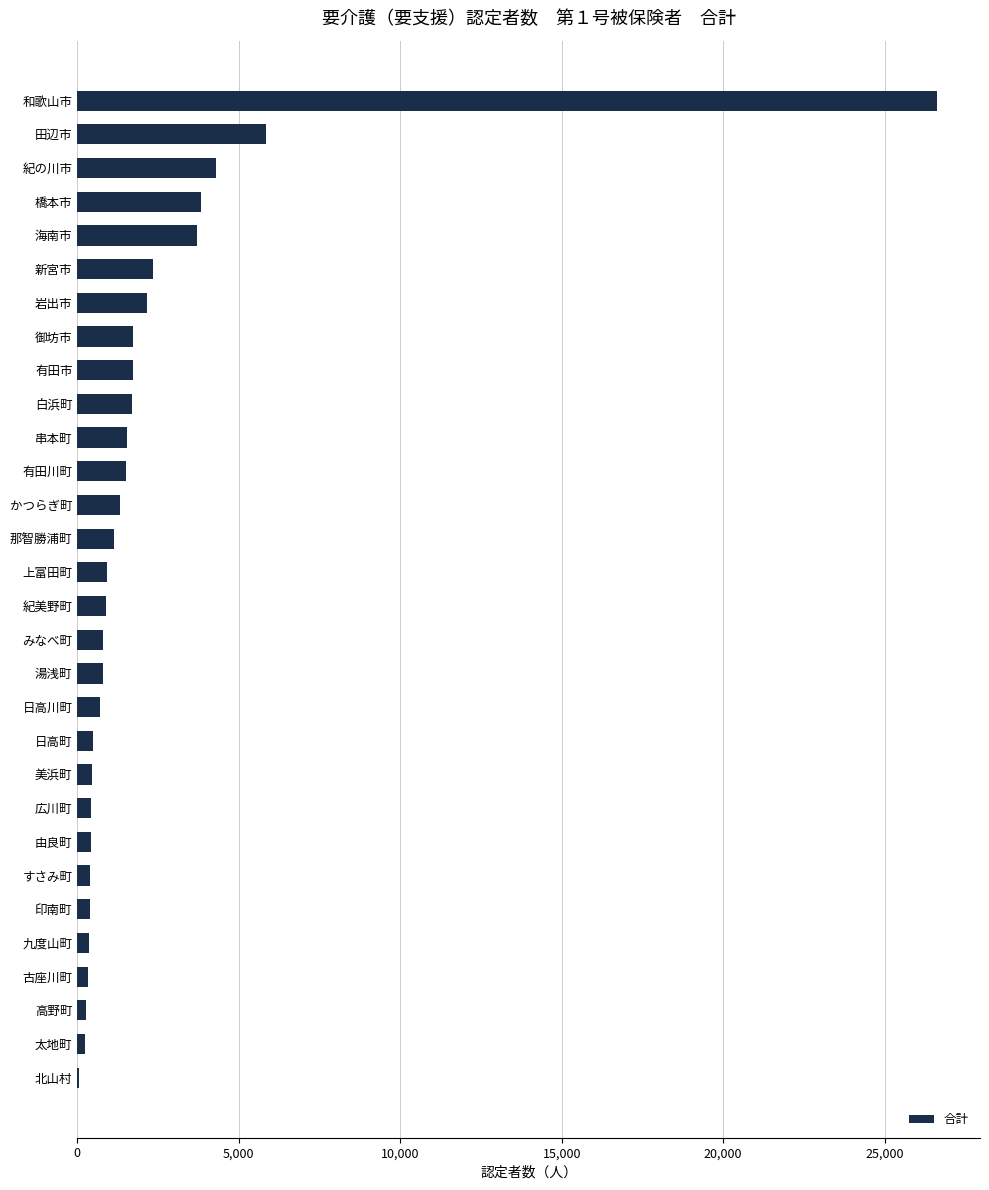

At which label is the value closest to 13336?

田辺市